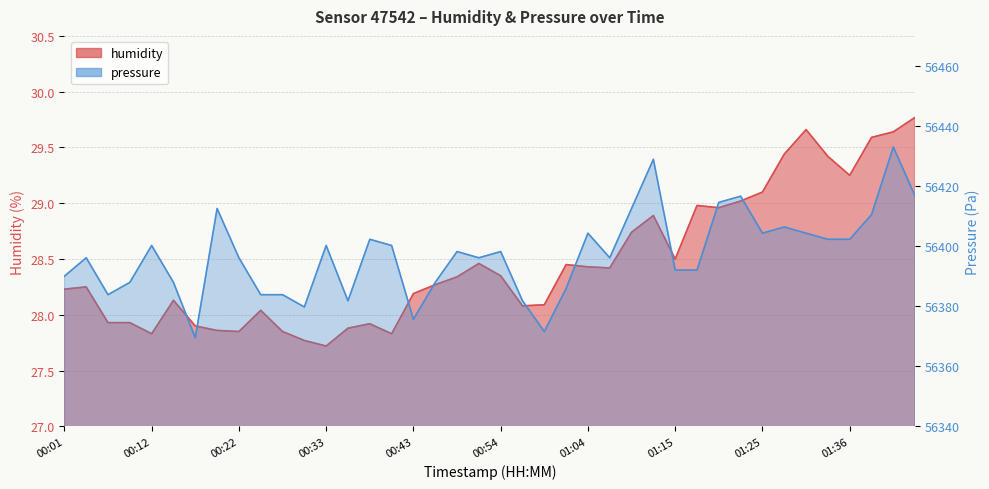

Between 01:38 and 00:33, which is larger?

01:38